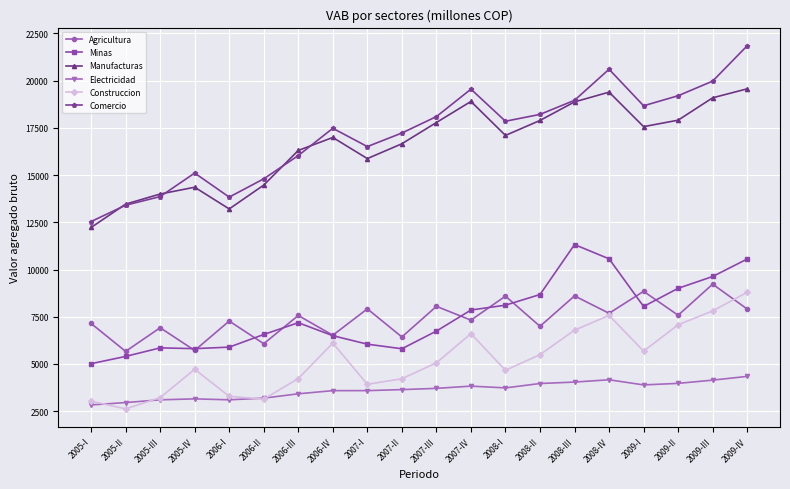

True or false: Electricidad and Agricultura intersect in this chart.

False